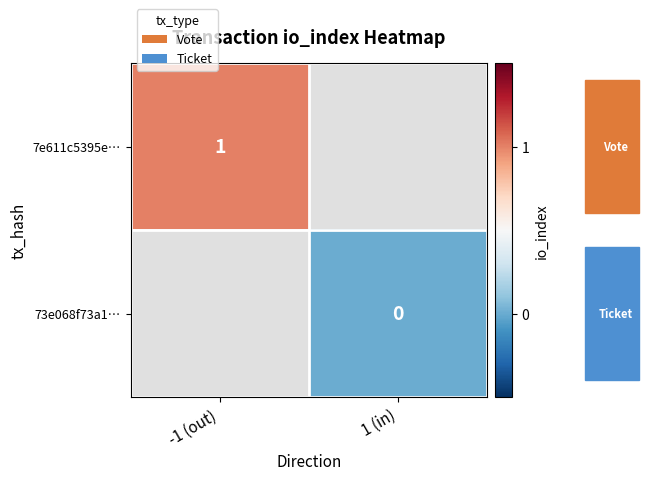

How many distinct data groups are displayed?

2